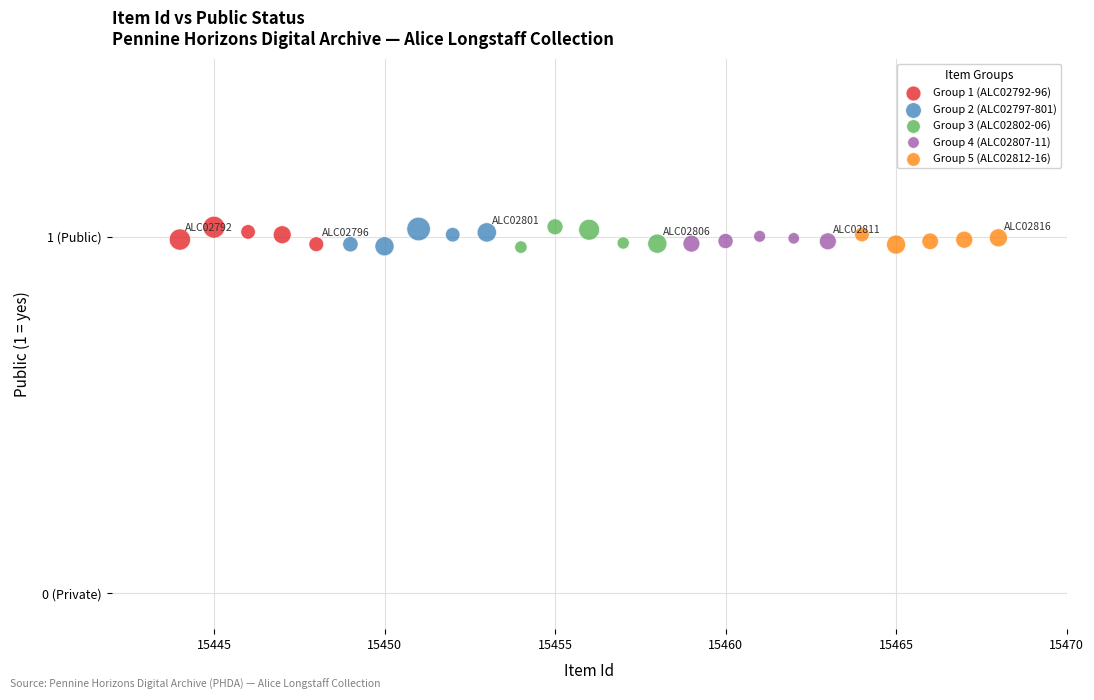

What are all the series names shown in the legend?

Group 1 (ALC02792-96), Group 2 (ALC02797-801), Group 3 (ALC02802-06), Group 4 (ALC02807-11), Group 5 (ALC02812-16)